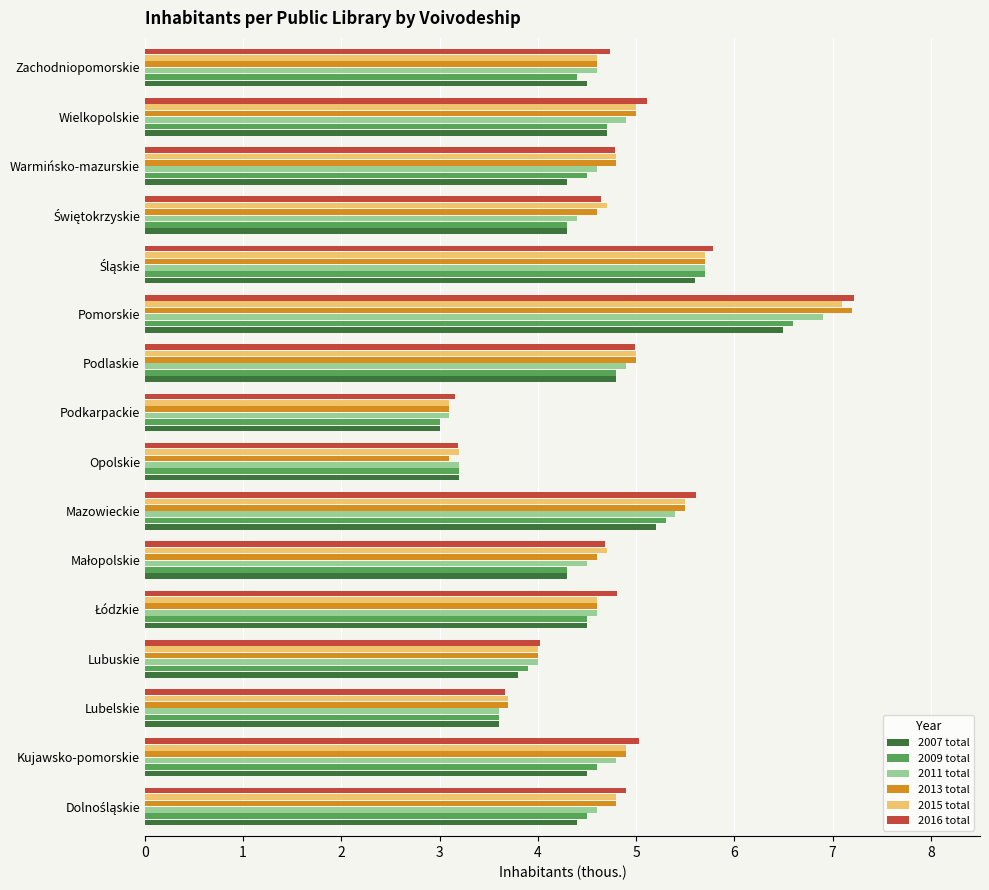

What is the maximum value for 2016 total?

7.2